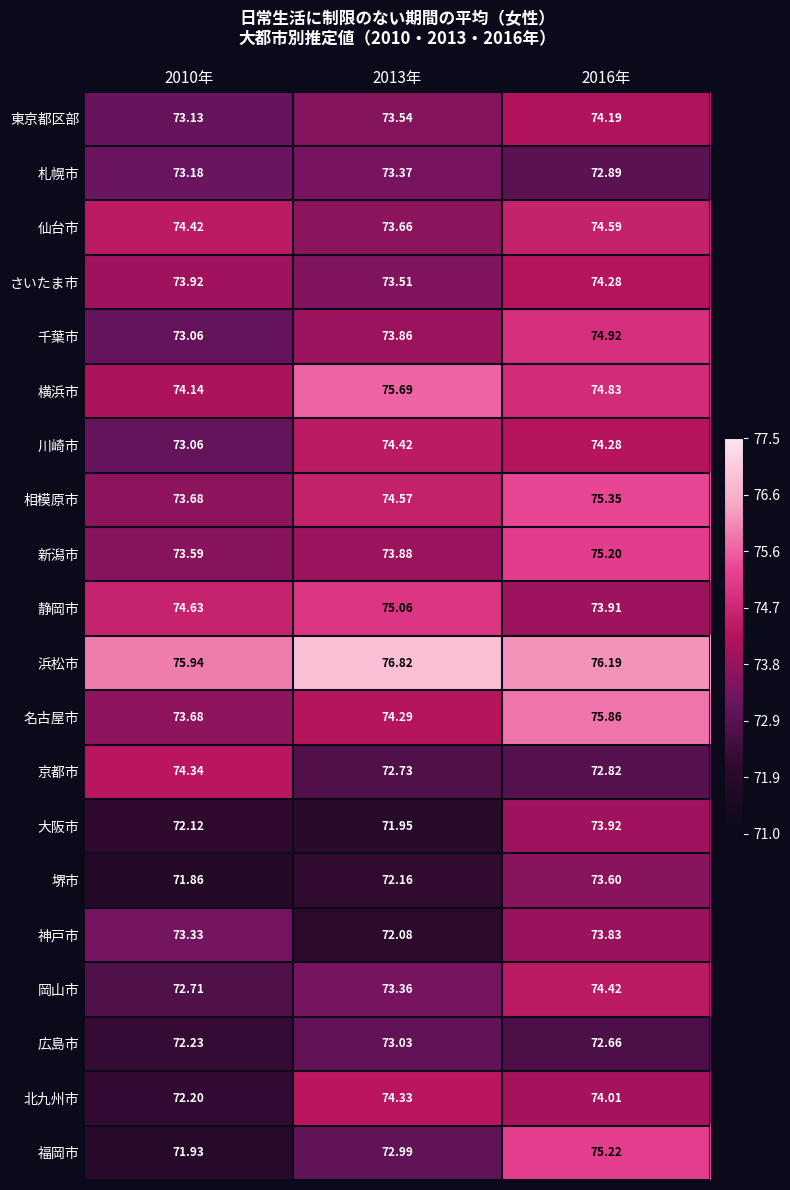

At 2013年, list the series in order from smallest to largest.

大阪市, 神戸市, 堺市, 京都市, 福岡市, 広島市, 岡山市, 札幌市, さいたま市, 東京都区部, 仙台市, 千葉市, 新潟市, 名古屋市, 北九州市, 川崎市, 相模原市, 静岡市, 横浜市, 浜松市